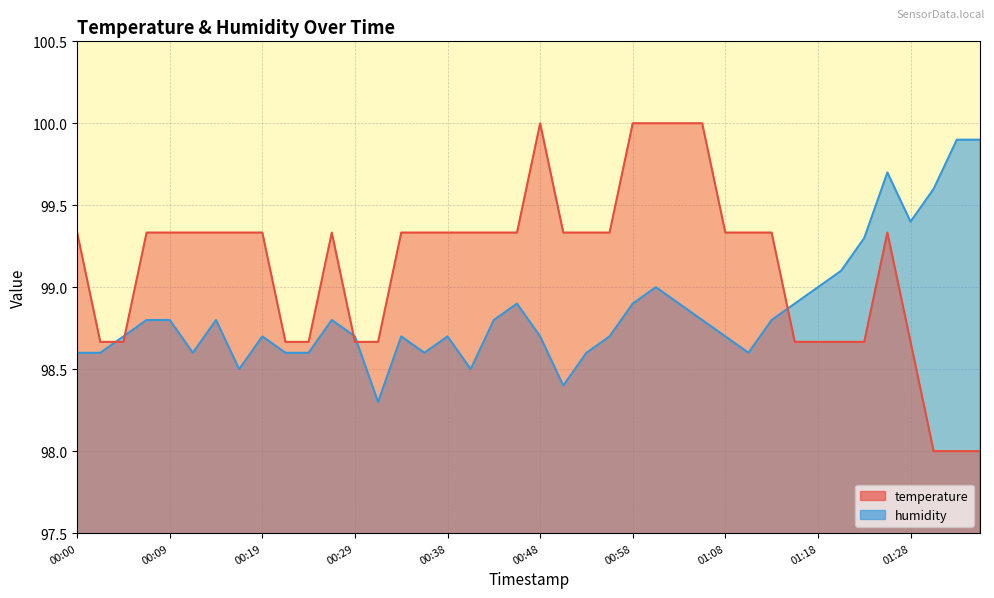

At which label does humidity reach its minimum?

00:31